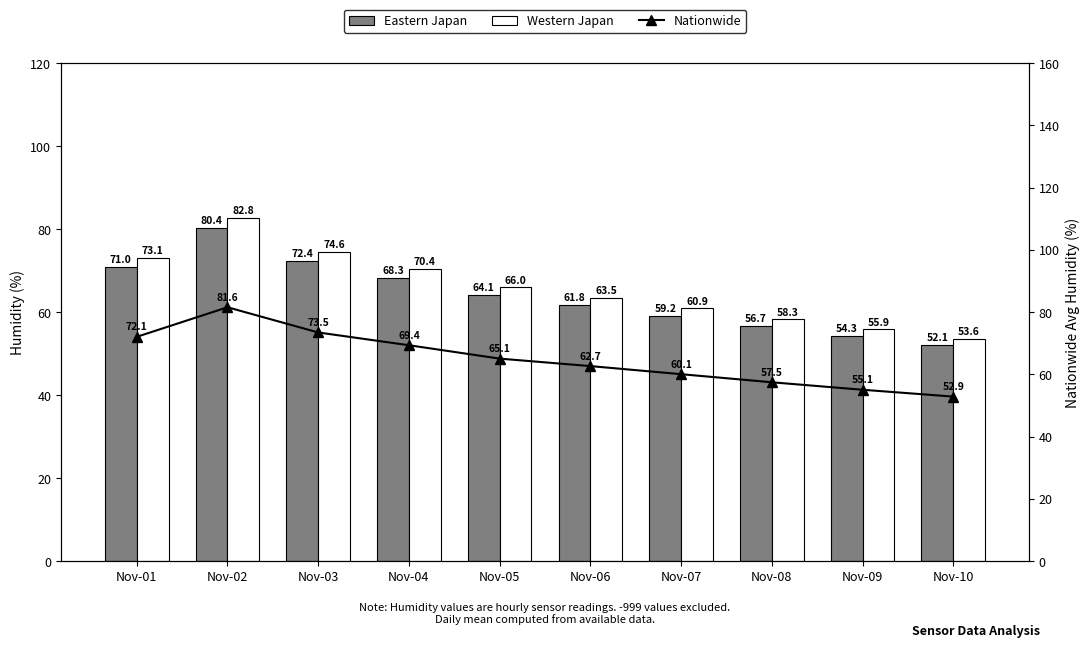

Where does the Eastern Japan series first go above 64?

Nov-01